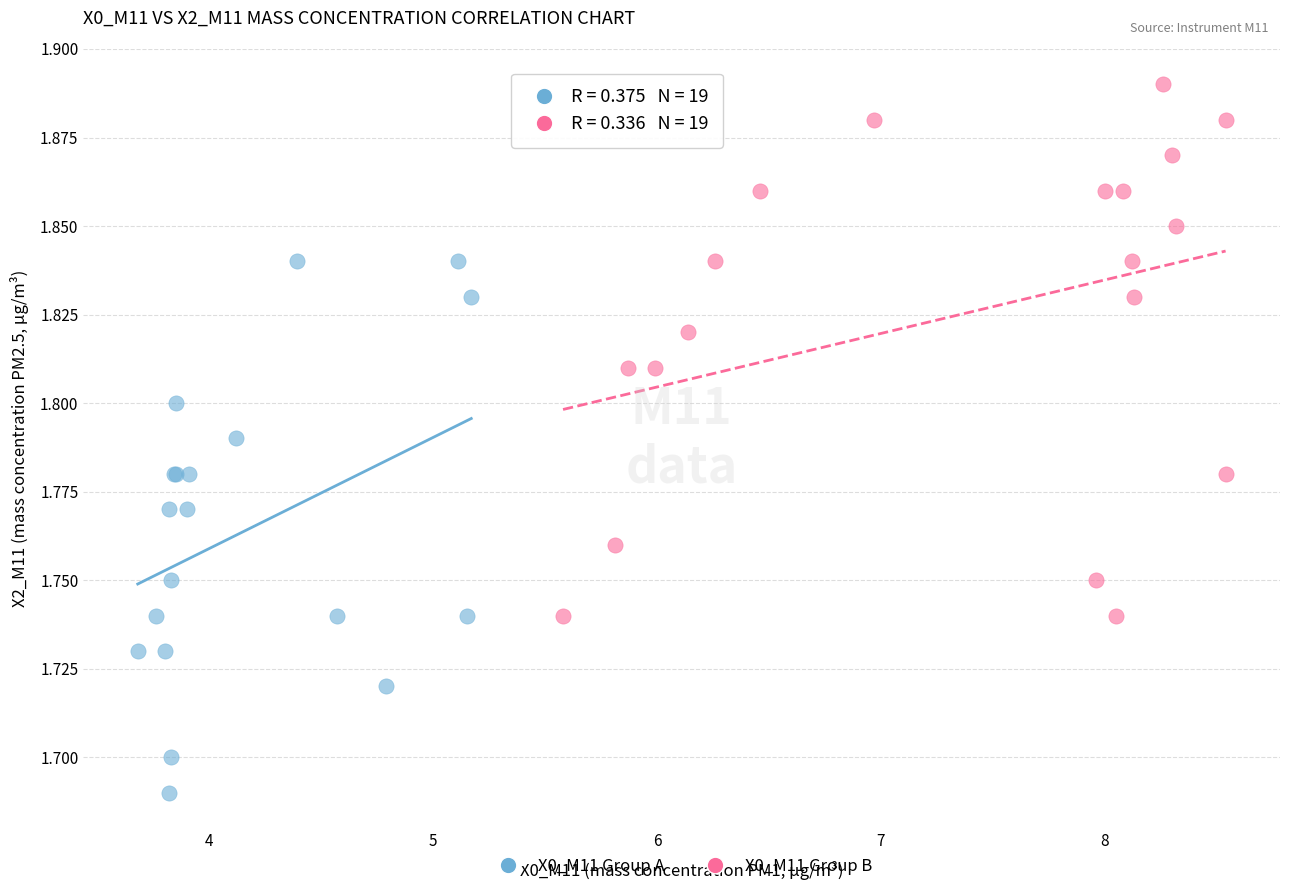

Which series reaches the minimum Y coordinate?

X0_M11 Group A